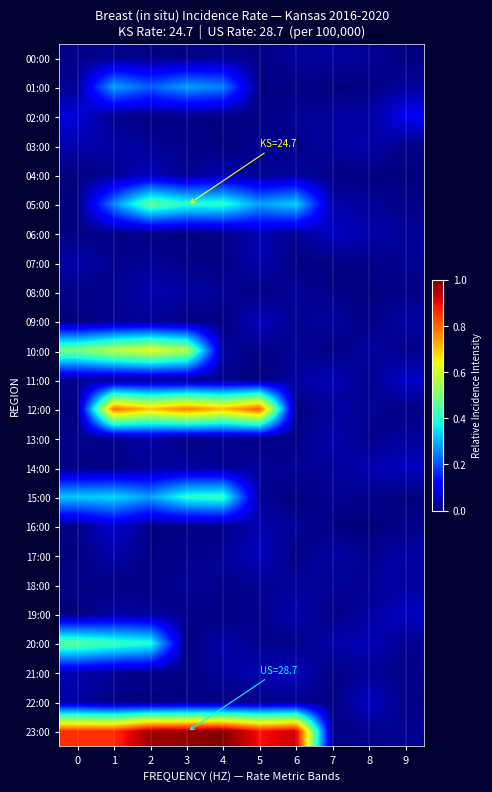

Rank the series at 2 from highest to lowest value.

23:00, 12:00, 10:00, 05:00, 20:00, 15:00, 01:00, 04:00, 08:00, 13:00, 19:00, 14:00, 07:00, 03:00, 09:00, 11:00, 21:00, 16:00, 00:00, 06:00, 02:00, 18:00, 17:00, 22:00